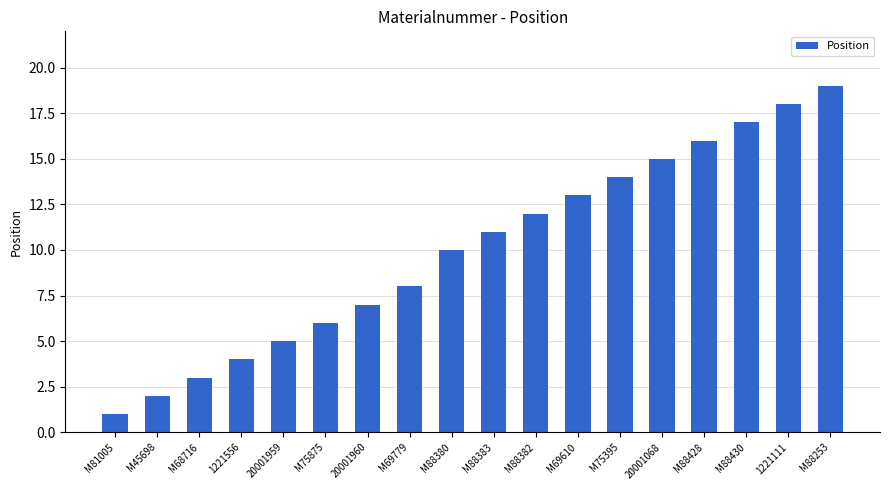

Are the bars horizontal?

No